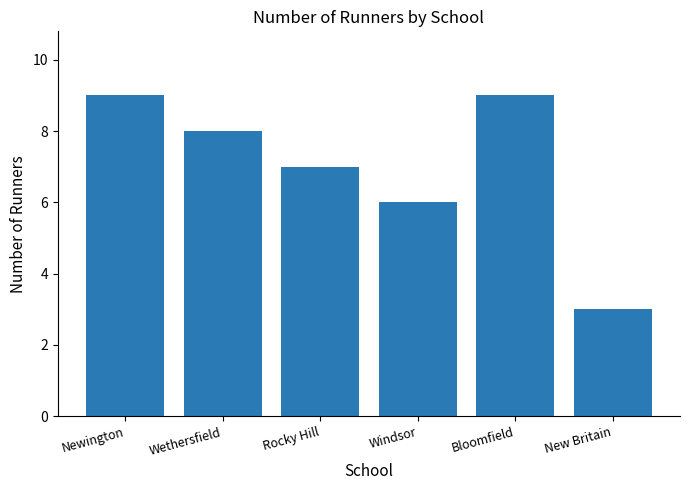

Reading left to right, extract all data points from this chart.

Newington=9	Wethersfield=8	Rocky Hill=7	Windsor=6	Bloomfield=9	New Britain=3